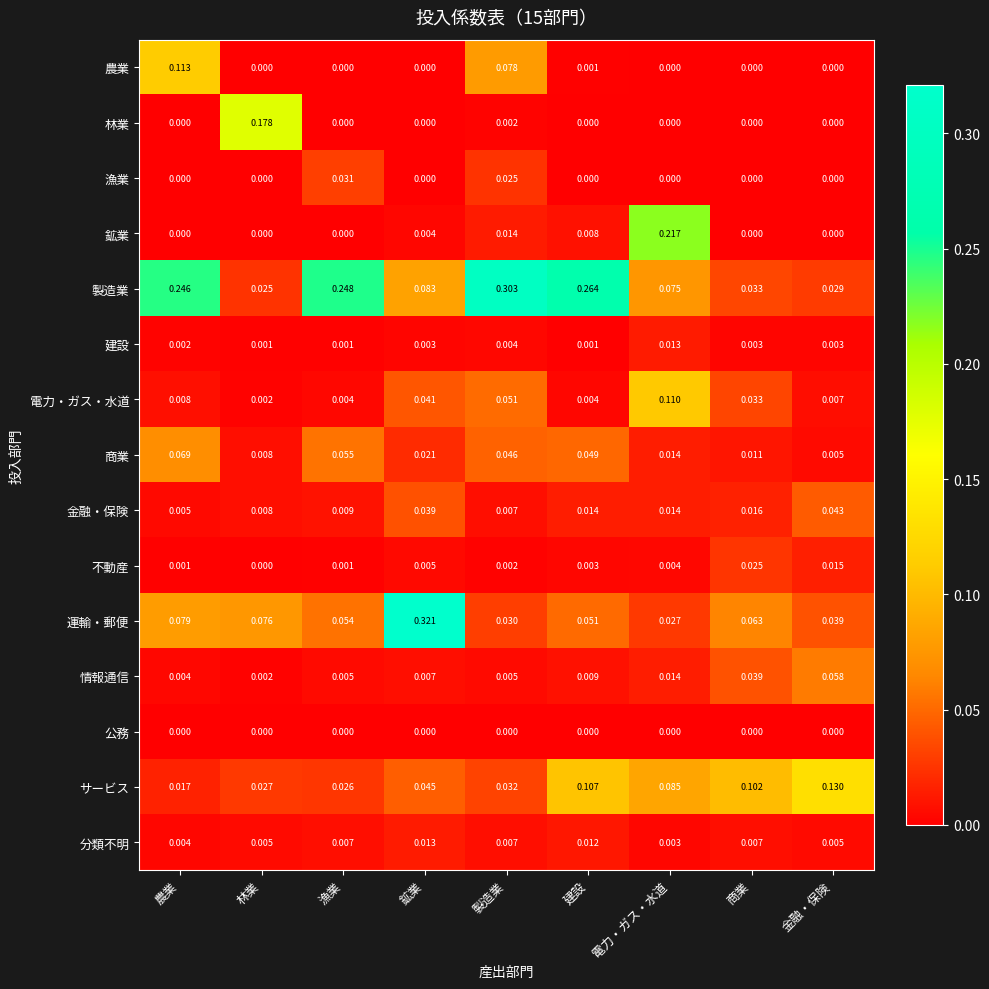

At how many categories does at least one series exceed 0?

9